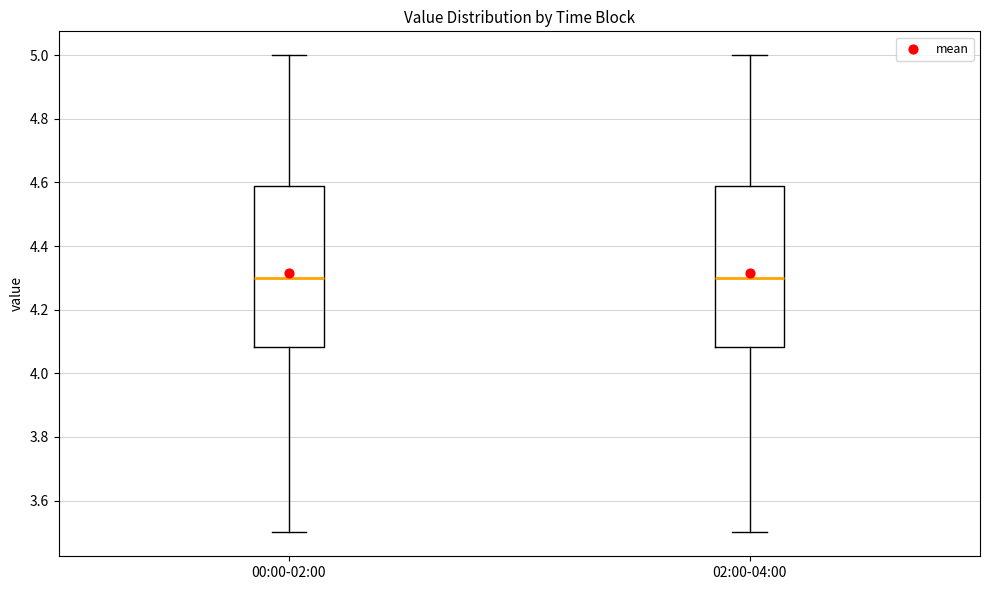

Reading left to right, transcribe this box plot: for each box, give where its median line is, the range the box spans, and where its two whiskers end, as read against the y-axis. The values are not printed on the chart, so give them approximately, as read against the axis.

00:00-02:00: median 4.30, box 4.08 to 4.60, whiskers 3.50 to 5.00
02:00-04:00: median 4.30, box 4.08 to 4.60, whiskers 3.50 to 5.00